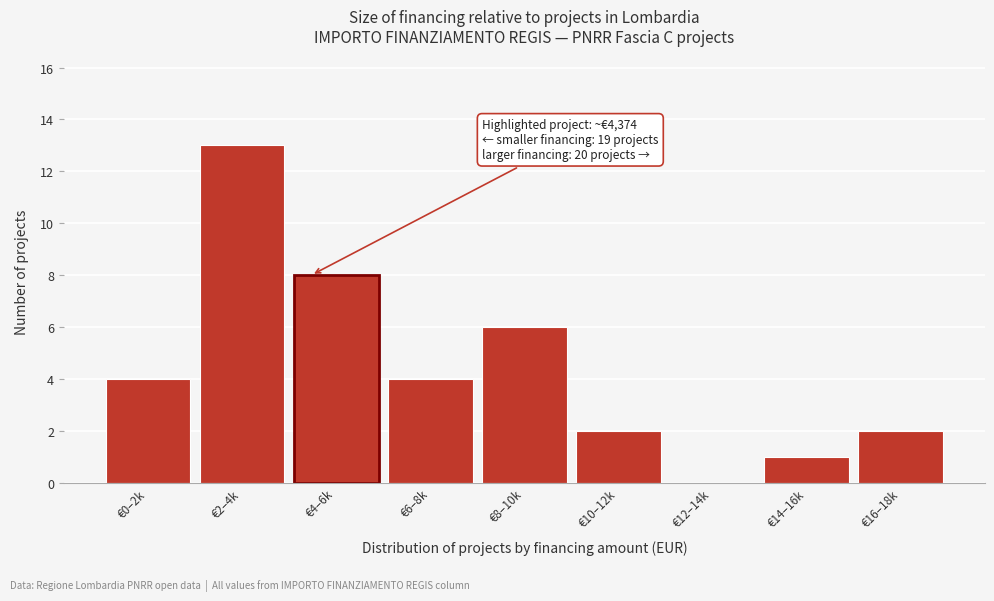

Reading left to right, what are all the values shown in this chart?

€0–2k=4	€2–4k=13	€4–6k=8	€6–8k=4	€8–10k=6	€10–12k=2	€12–14k=0	€14–16k=1	€16–18k=2